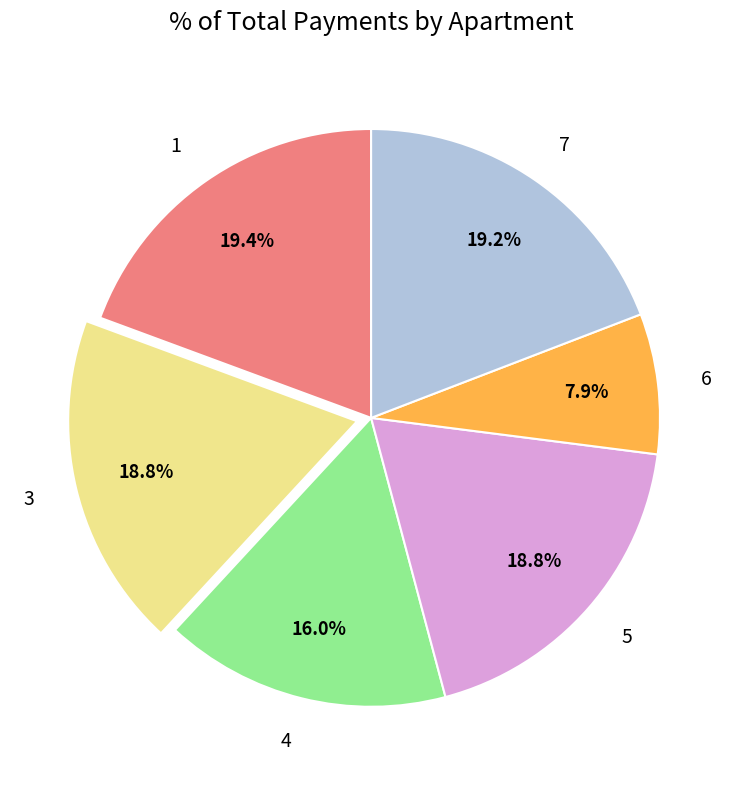

True or false: 4 accounts for 16% of the total.

True